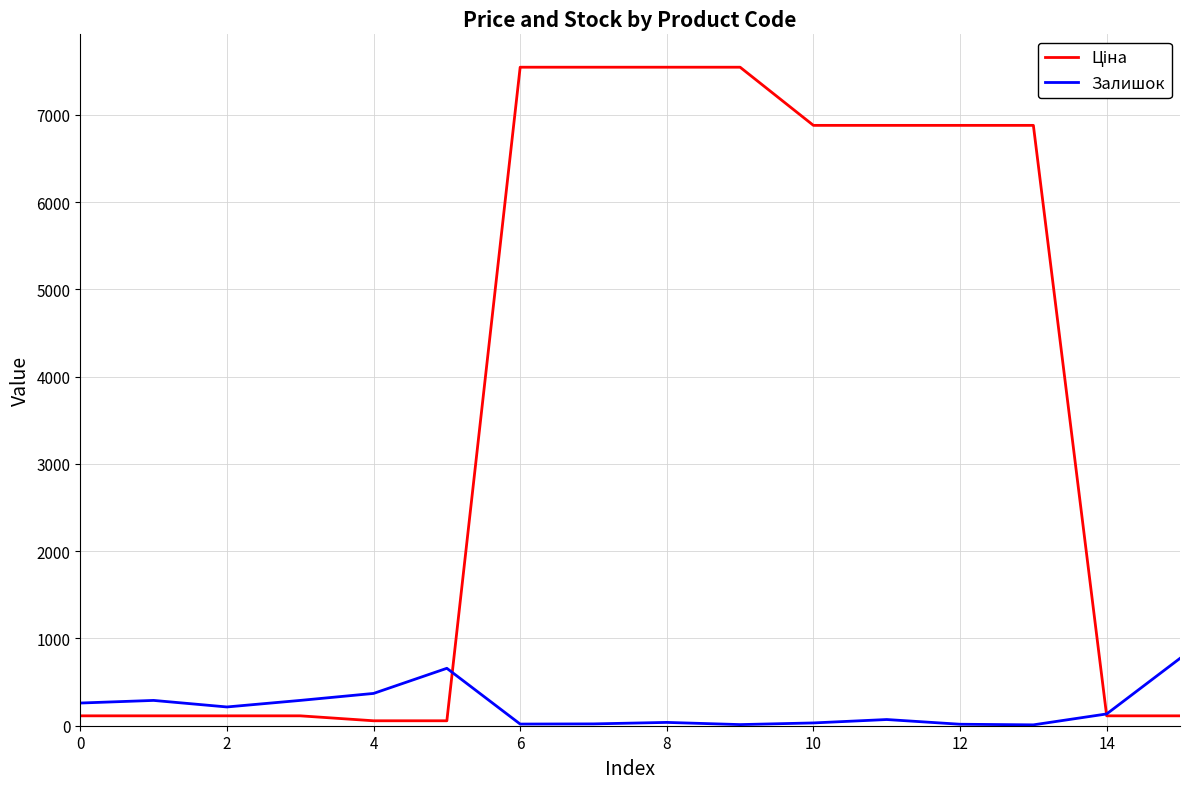

What is the highest value of the Залишок series?

772.0